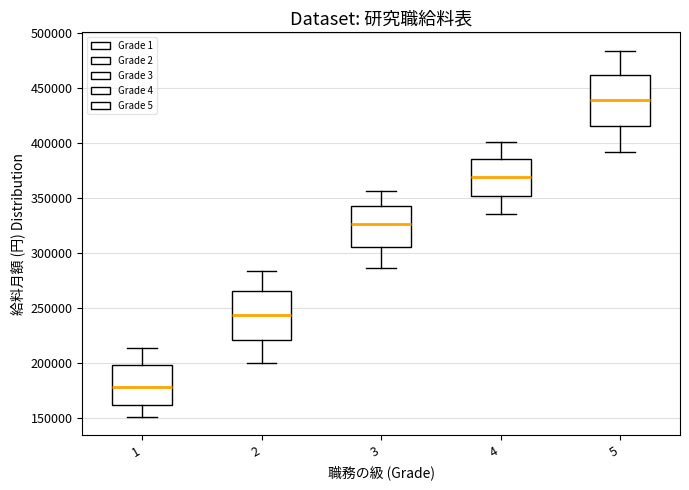

Reading left to right, read every box against the y-axis: the position of its median line, the range the box covers, and the ends of its whiskers. The values are not printed on the chart, so give them approximately, as read against the axis.

1: median 180000, box 160000 to 200000, whiskers 150000 to 215000
2: median 245000, box 220000 to 265000, whiskers 200000 to 285000
3: median 325000, box 305000 to 345000, whiskers 285000 to 355000
4: median 370000, box 350000 to 385000, whiskers 335000 to 400000
5: median 440000, box 415000 to 460000, whiskers 390000 to 485000